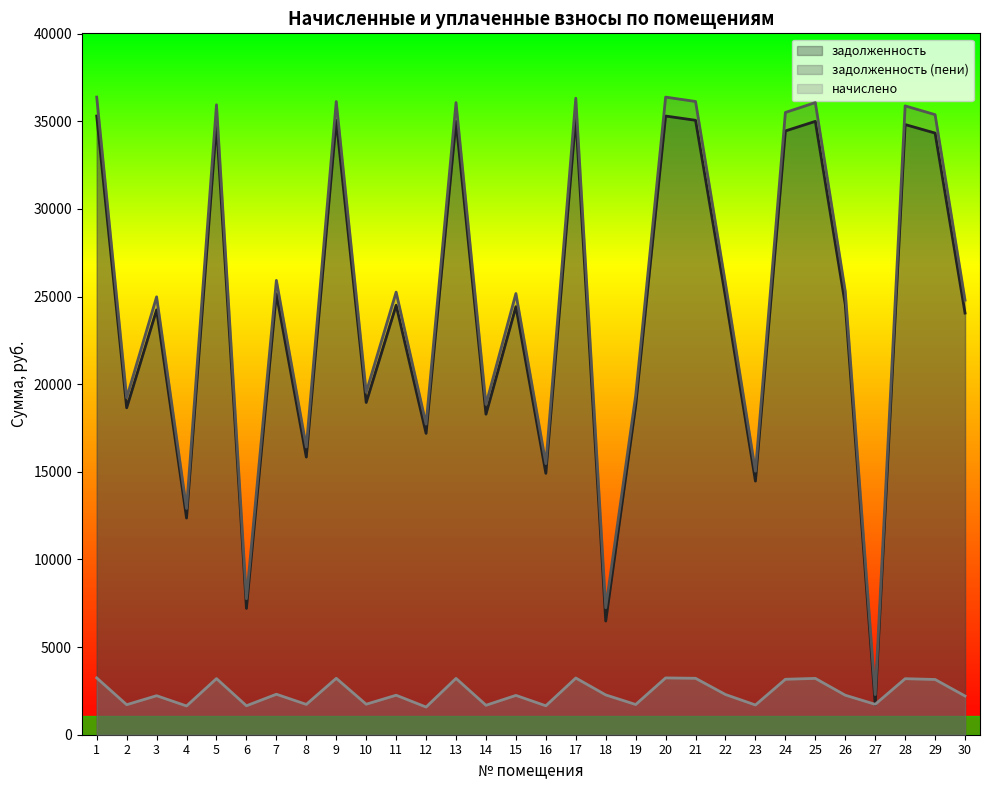

List the series in order of their peak value, highest first.

задолженность (пени), задолженность, начислено